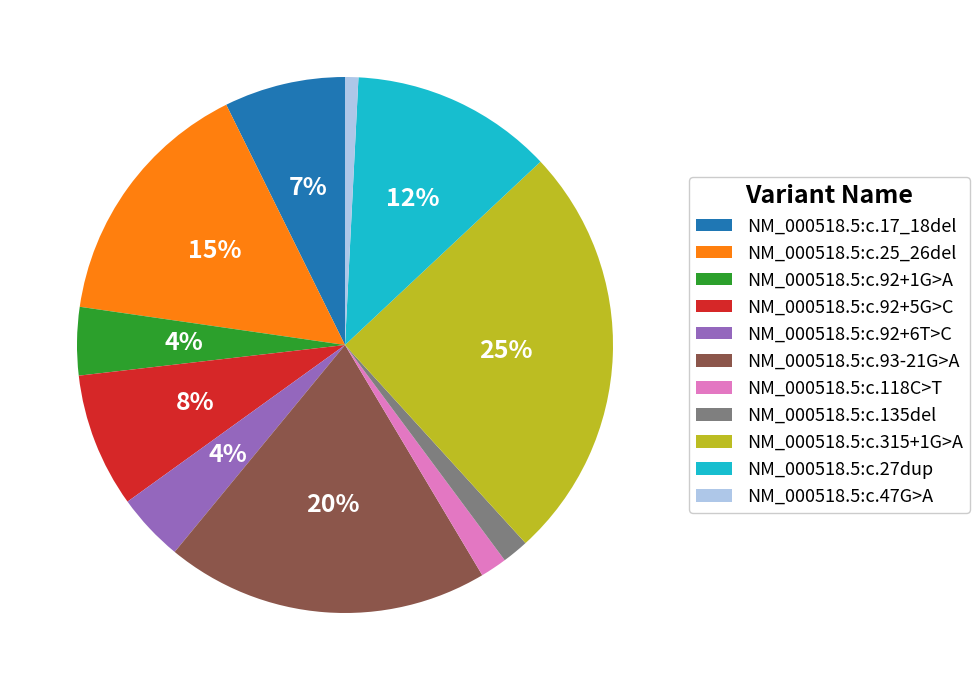

Do NM_000518.5:c.92+1G>A and NM_000518.5:c.118C>T together represent more than half of the pie?

No